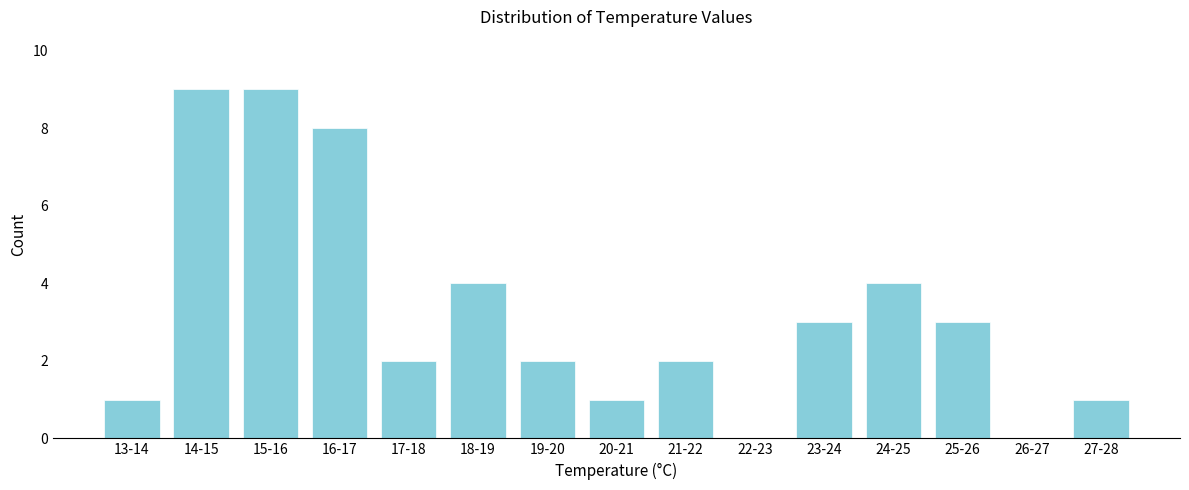

Reading right to left, list all the values displayed in this chart.

27-28=1	26-27=0	25-26=3	24-25=4	23-24=3	22-23=0	21-22=2	20-21=1	19-20=2	18-19=4	17-18=2	16-17=8	15-16=9	14-15=9	13-14=1